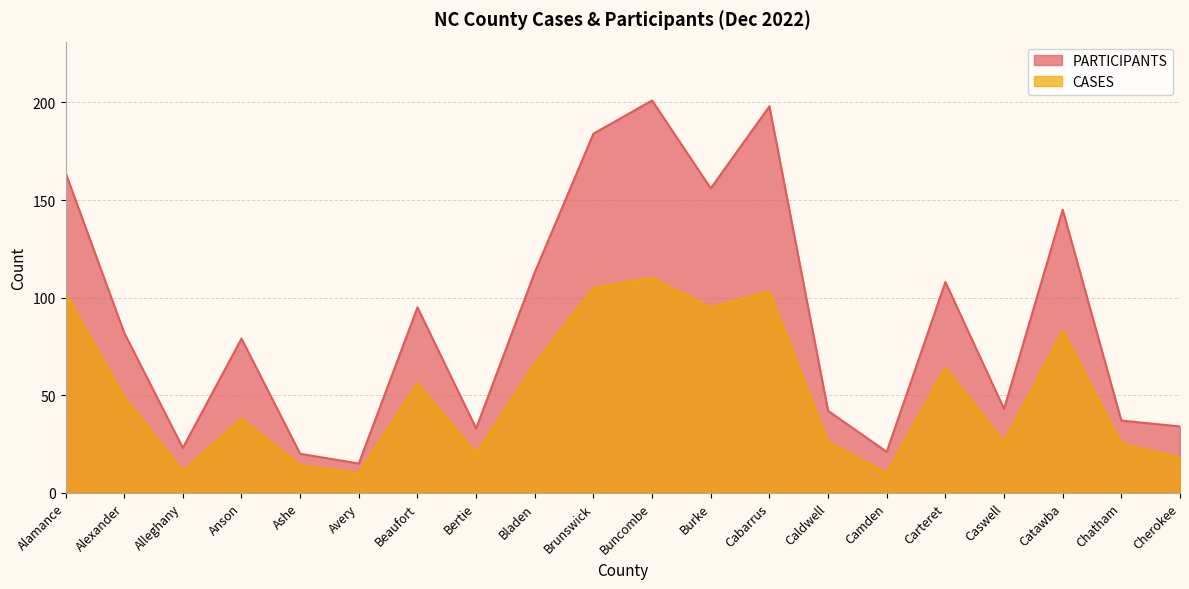

What is the total value across all series at Buncombe?

311